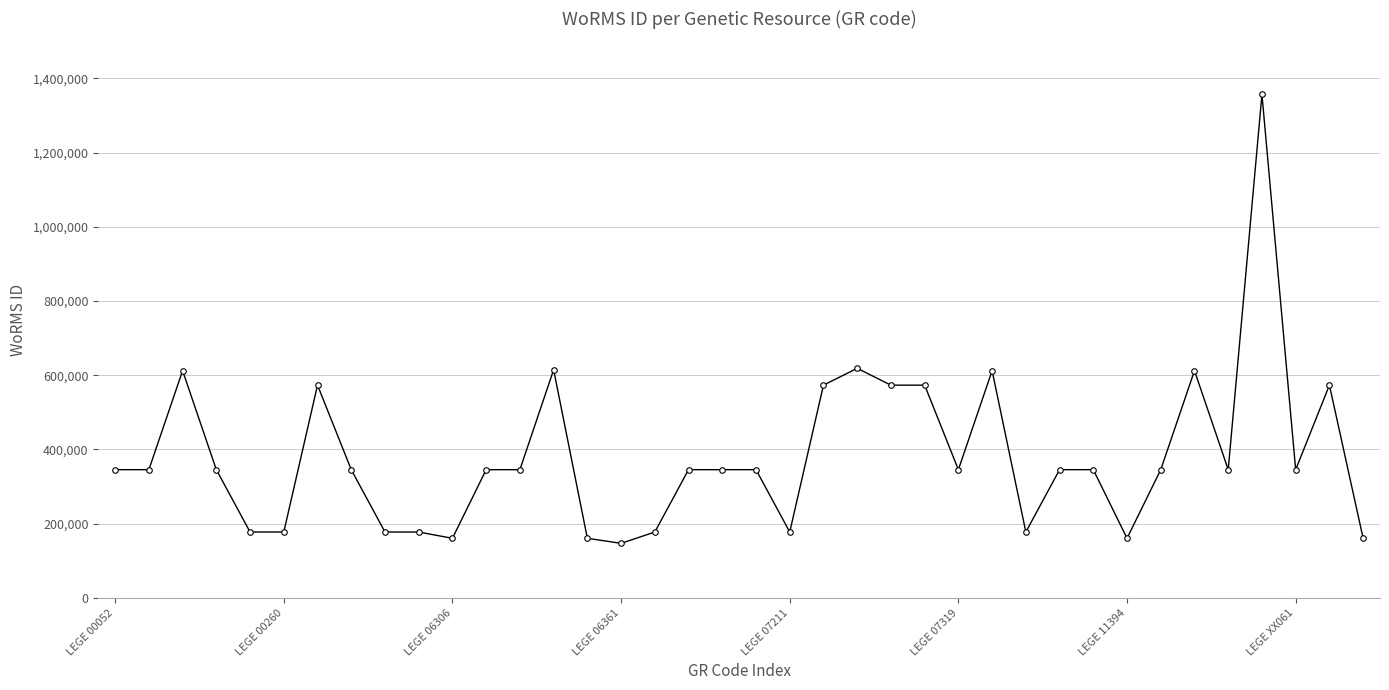

Count the number of data series in this chart.

1